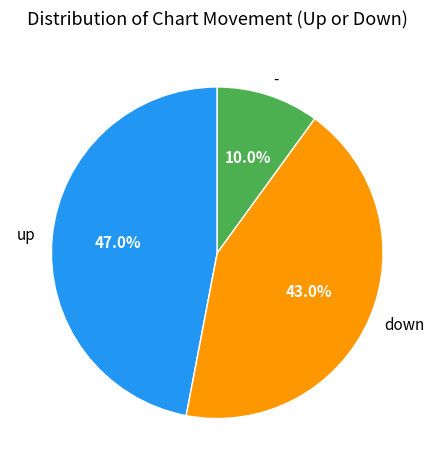

Approximately how many times larger is the value at - compared to up?

0.2